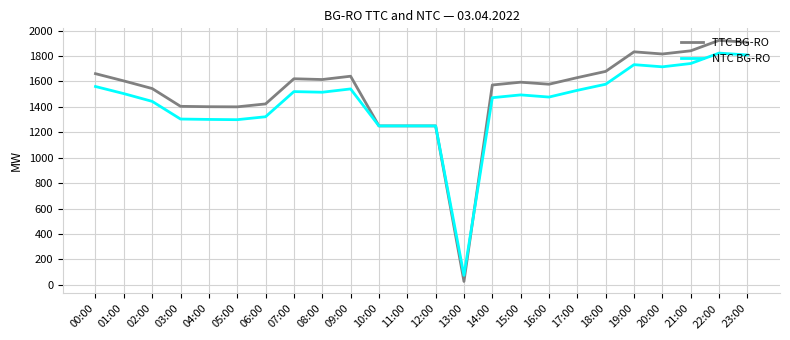

What is the difference between the second highest and second lowest values in the TTC BG-RO series?

658